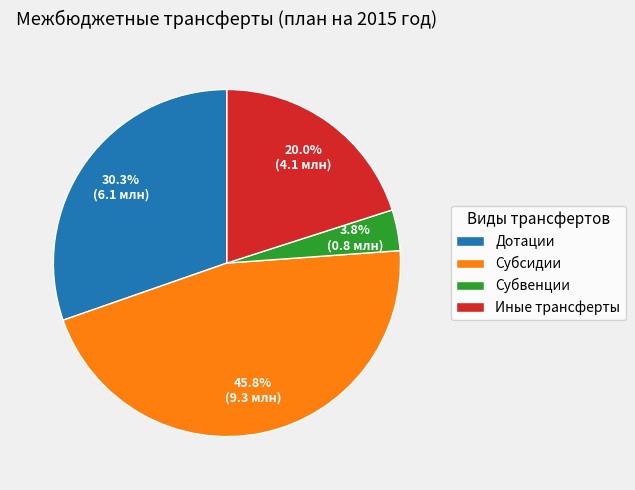

To the nearest percent, what portion does Субсидии represent?

46%